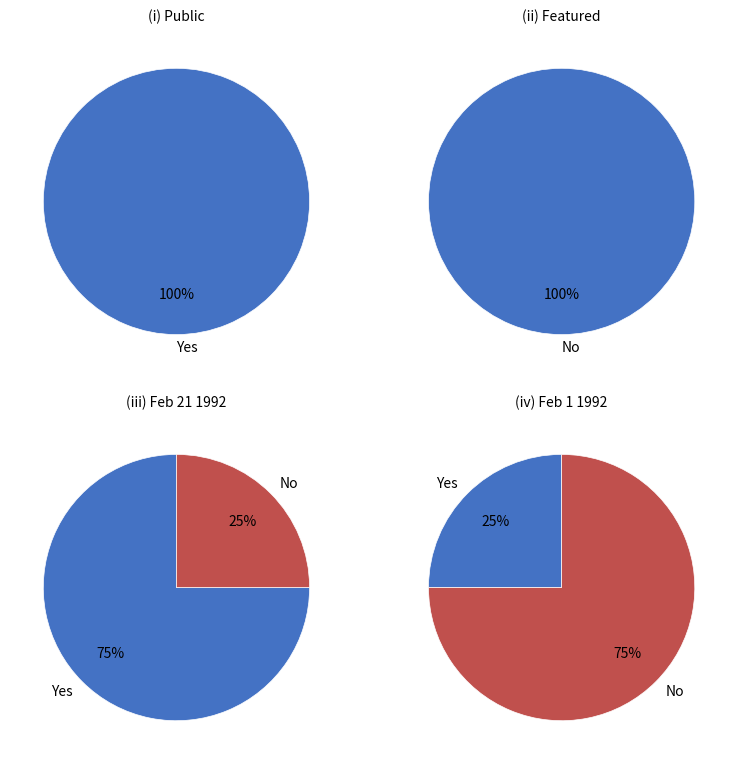

Rank the series by their average value, from highest to lowest.

public, featured